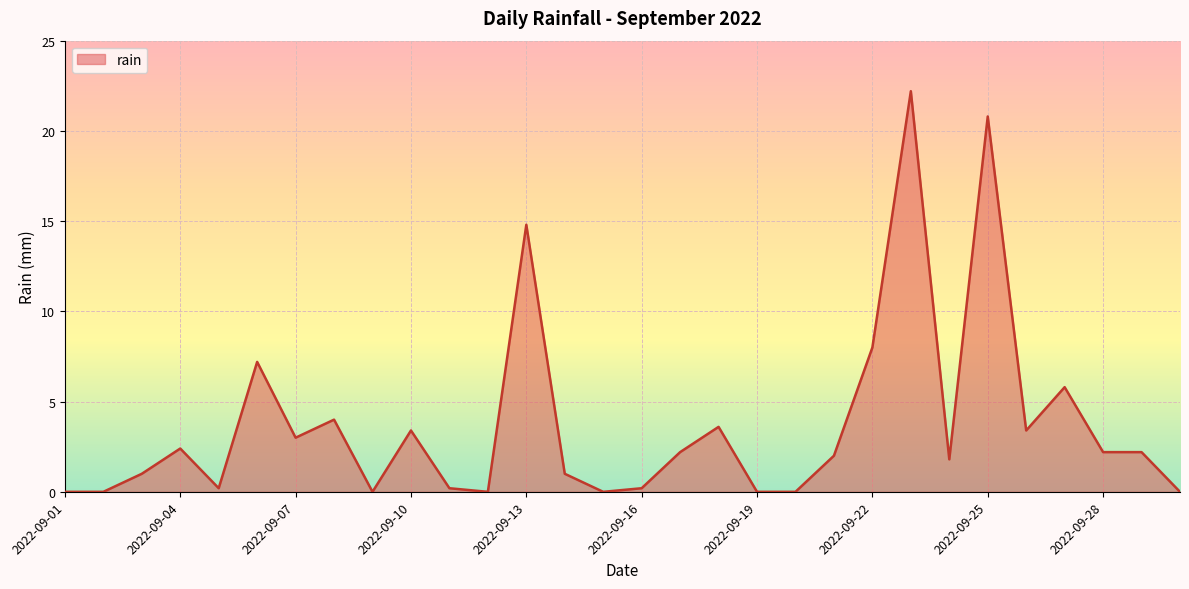

What is the difference between the maximum and minimum values?

22.2